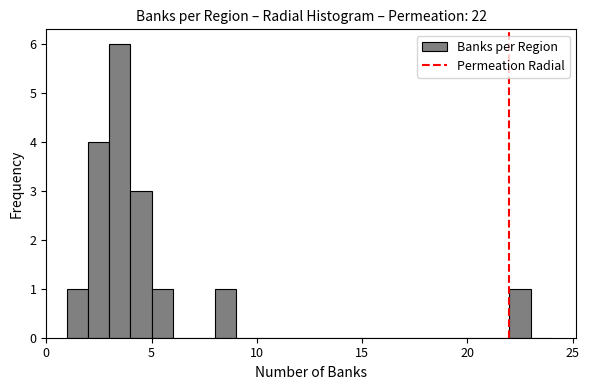

Around what value on the x-axis is the tallest bar? Give the approximate position of its centre, as read against the axis.

3.5